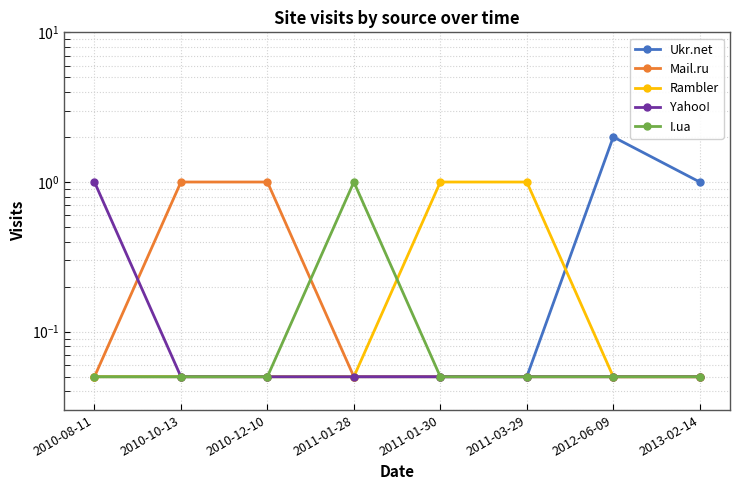

What is the label of the 8th point from the left?

2013-02-14